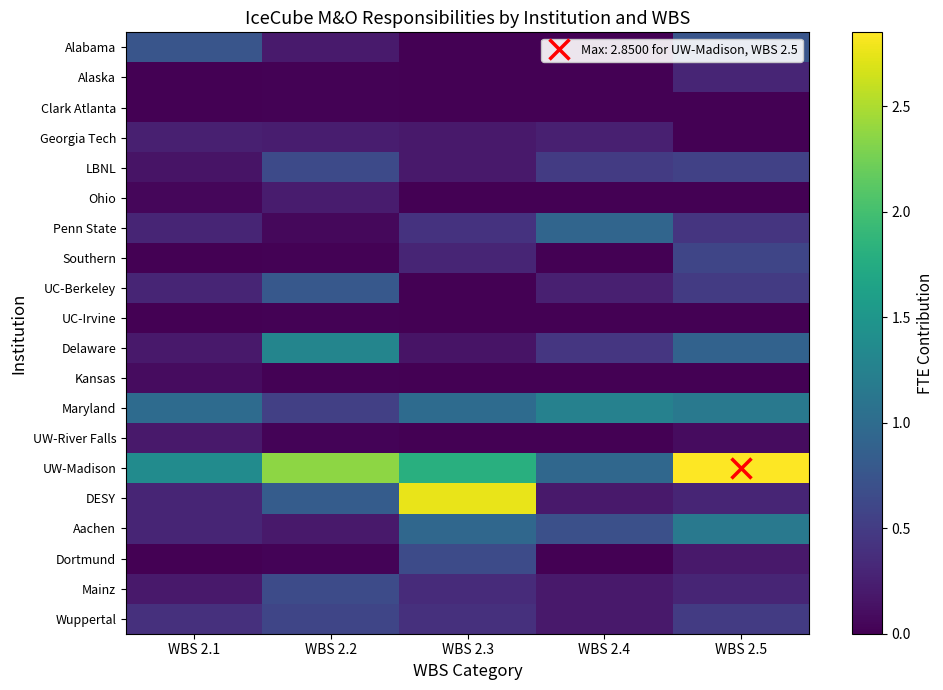

Which series changed the most between WBS 2.2 and WBS 2.4?

UW-Madison